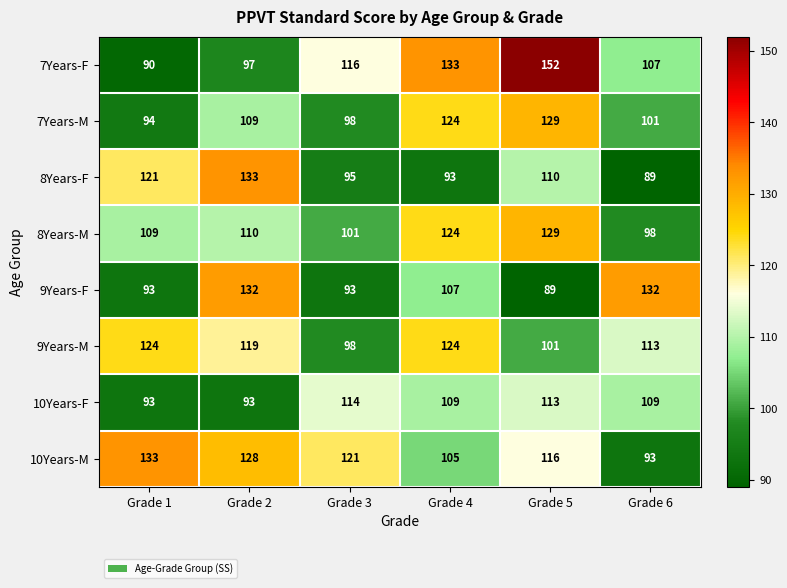

How many values in the 10Years-M series are below 121?

3